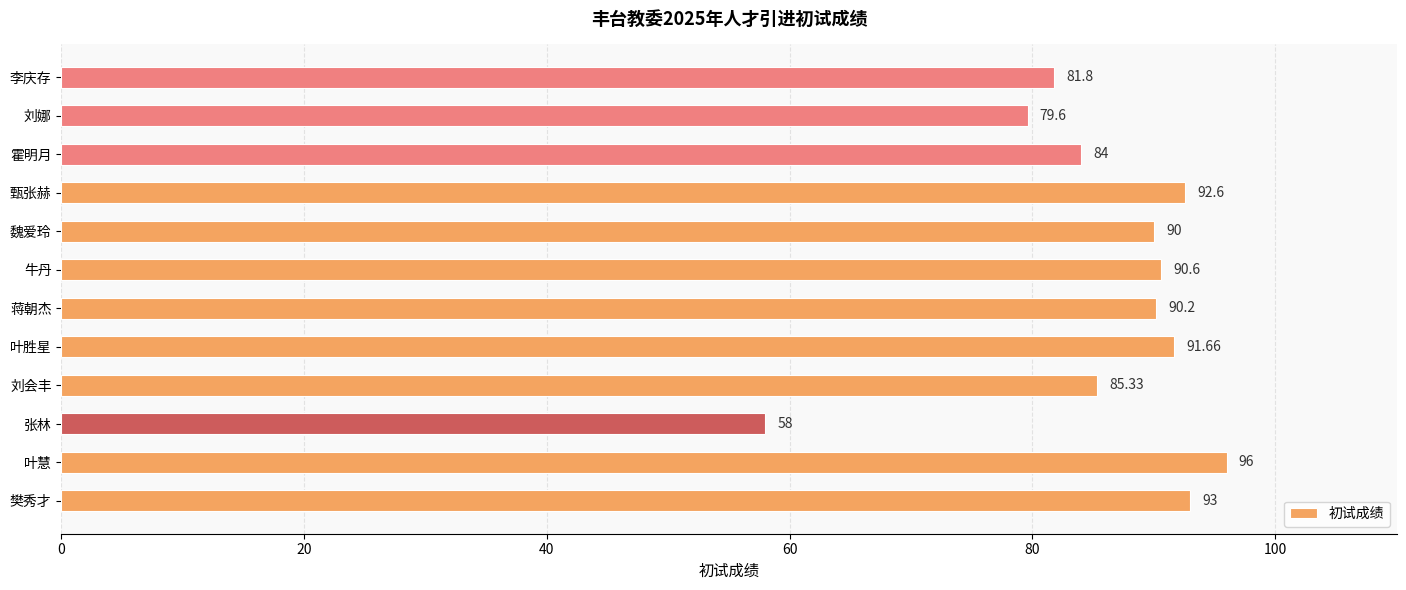

At which category does the chart reach its peak across all series?

叶慧